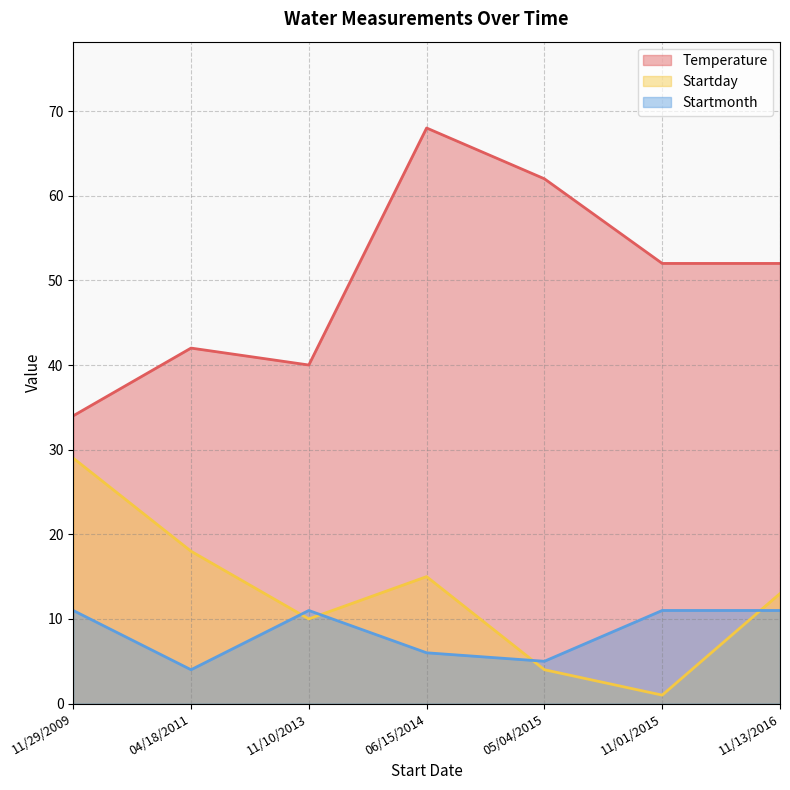

What is the value of the Startday point at the 7th from the left?

13